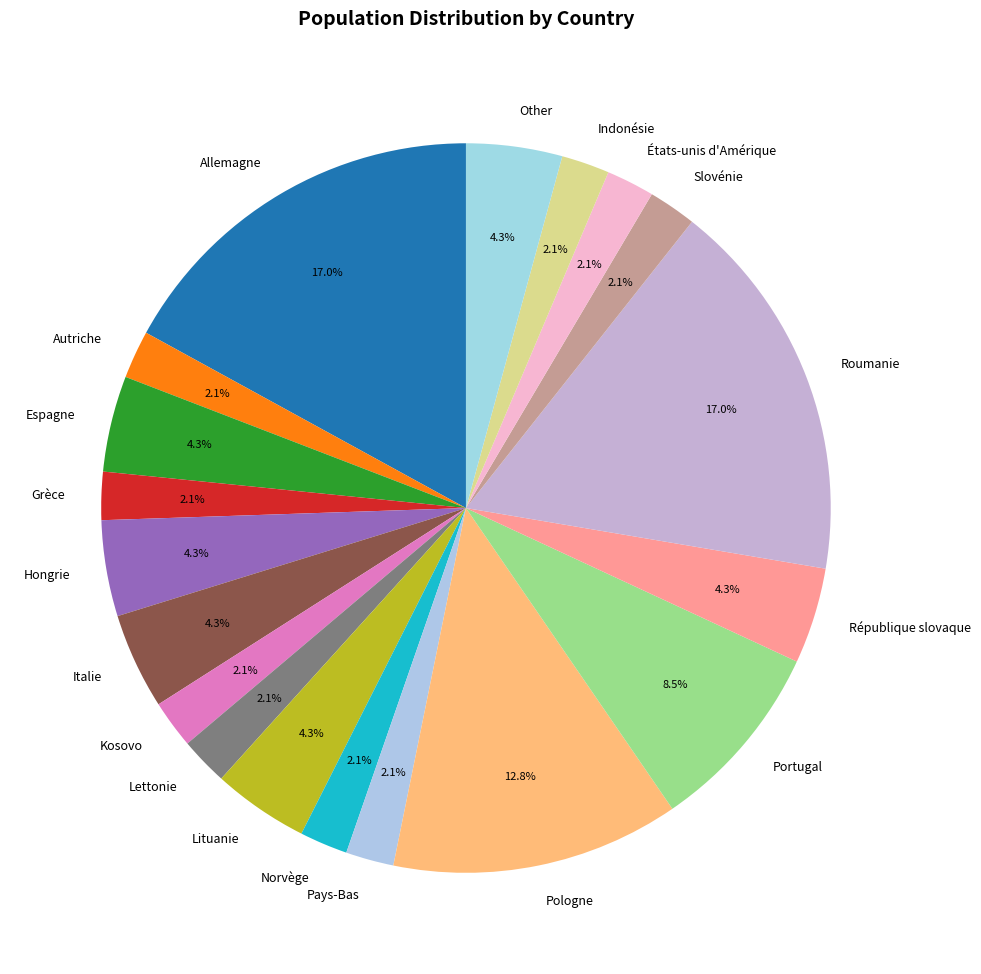

Which has a higher value, Espagne or Slovénie?

Espagne